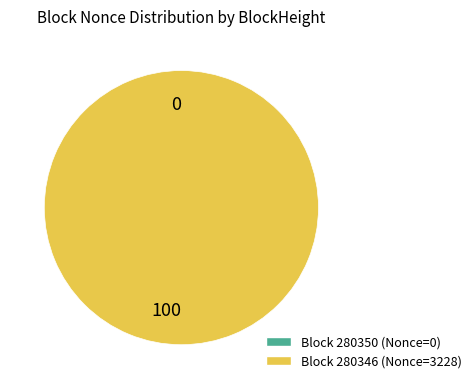

The 280350 slice represents 1% of the pie. True or false?

False